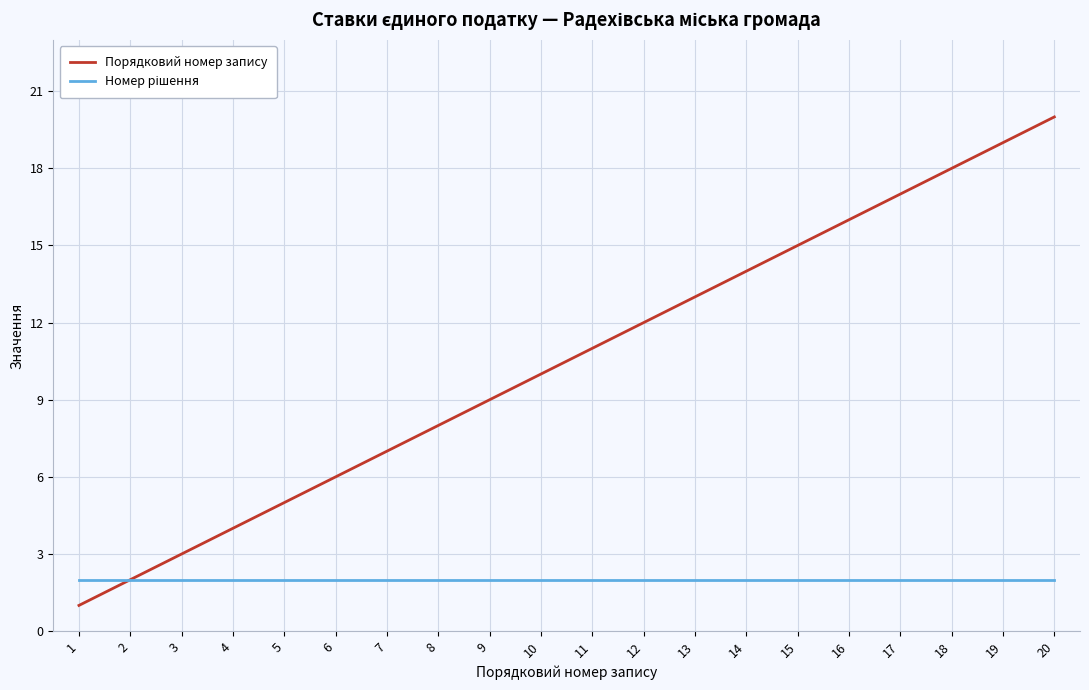

Is it true that Порядковий номер запису equals 4 at 4?

True